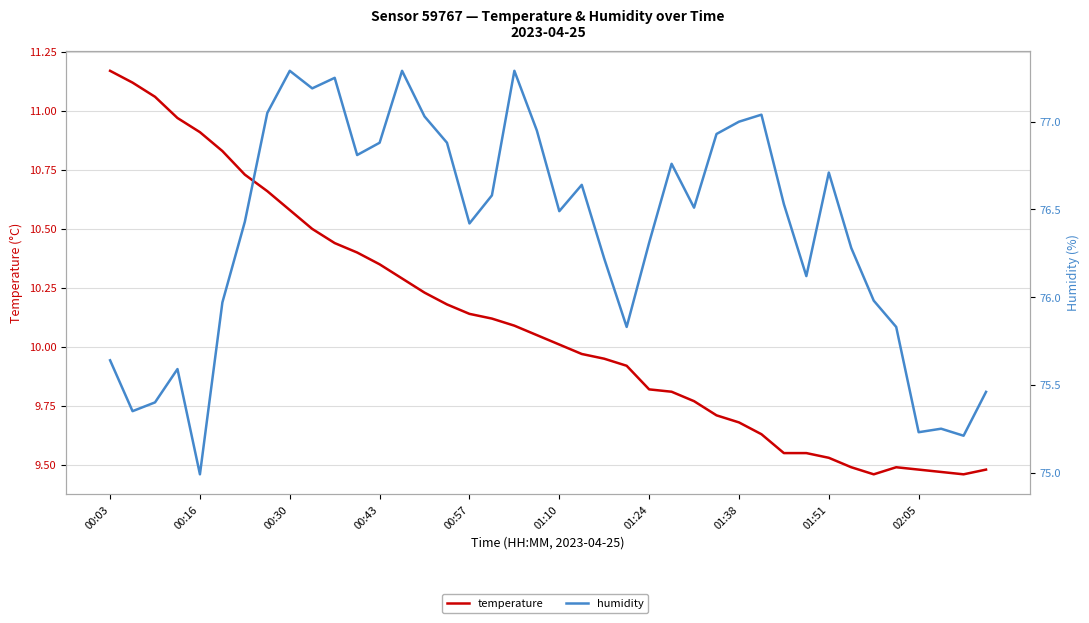

True or false: temperature and humidity intersect in this chart.

False